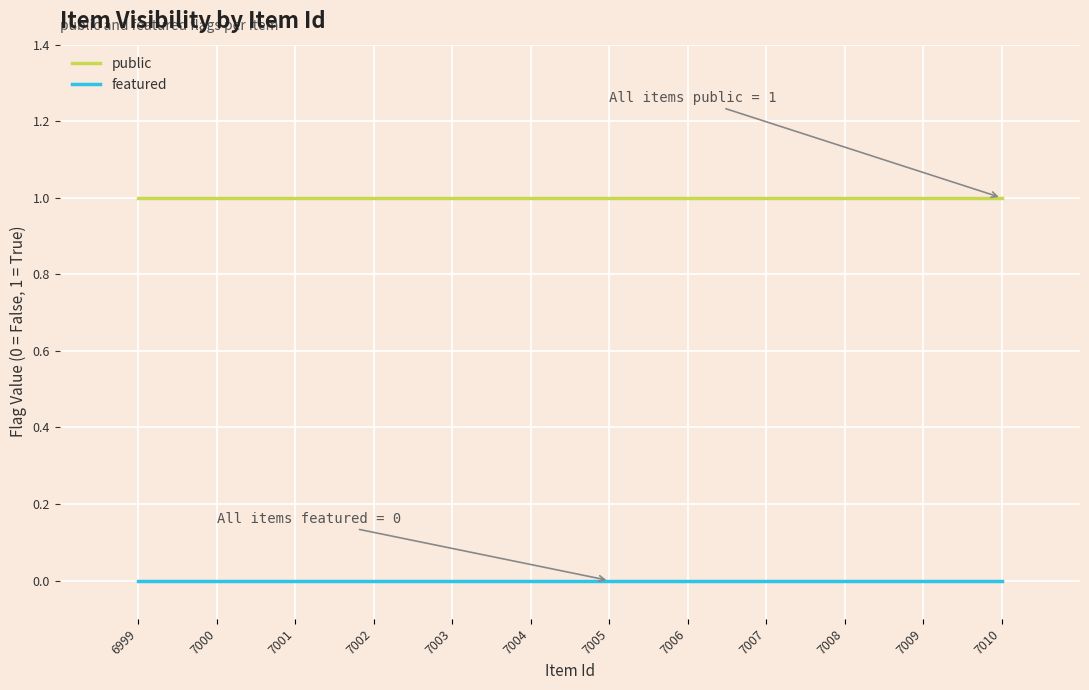

True or false: featured and public cross at least once.

False